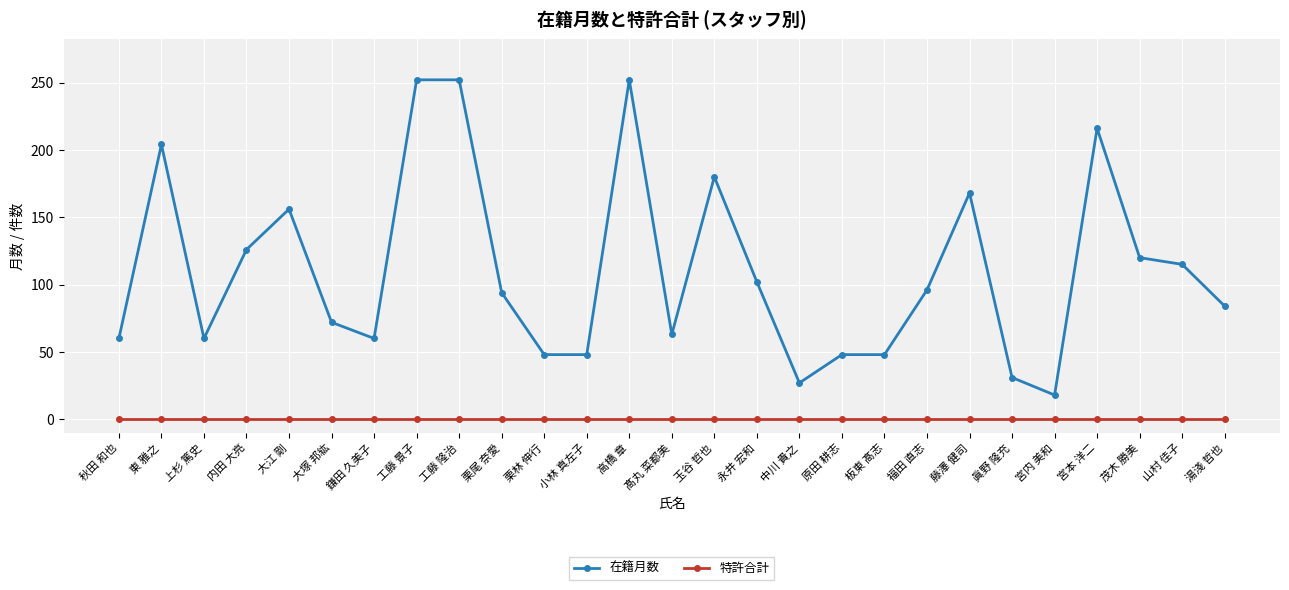

What is the minimum value for 在籍月数?

18